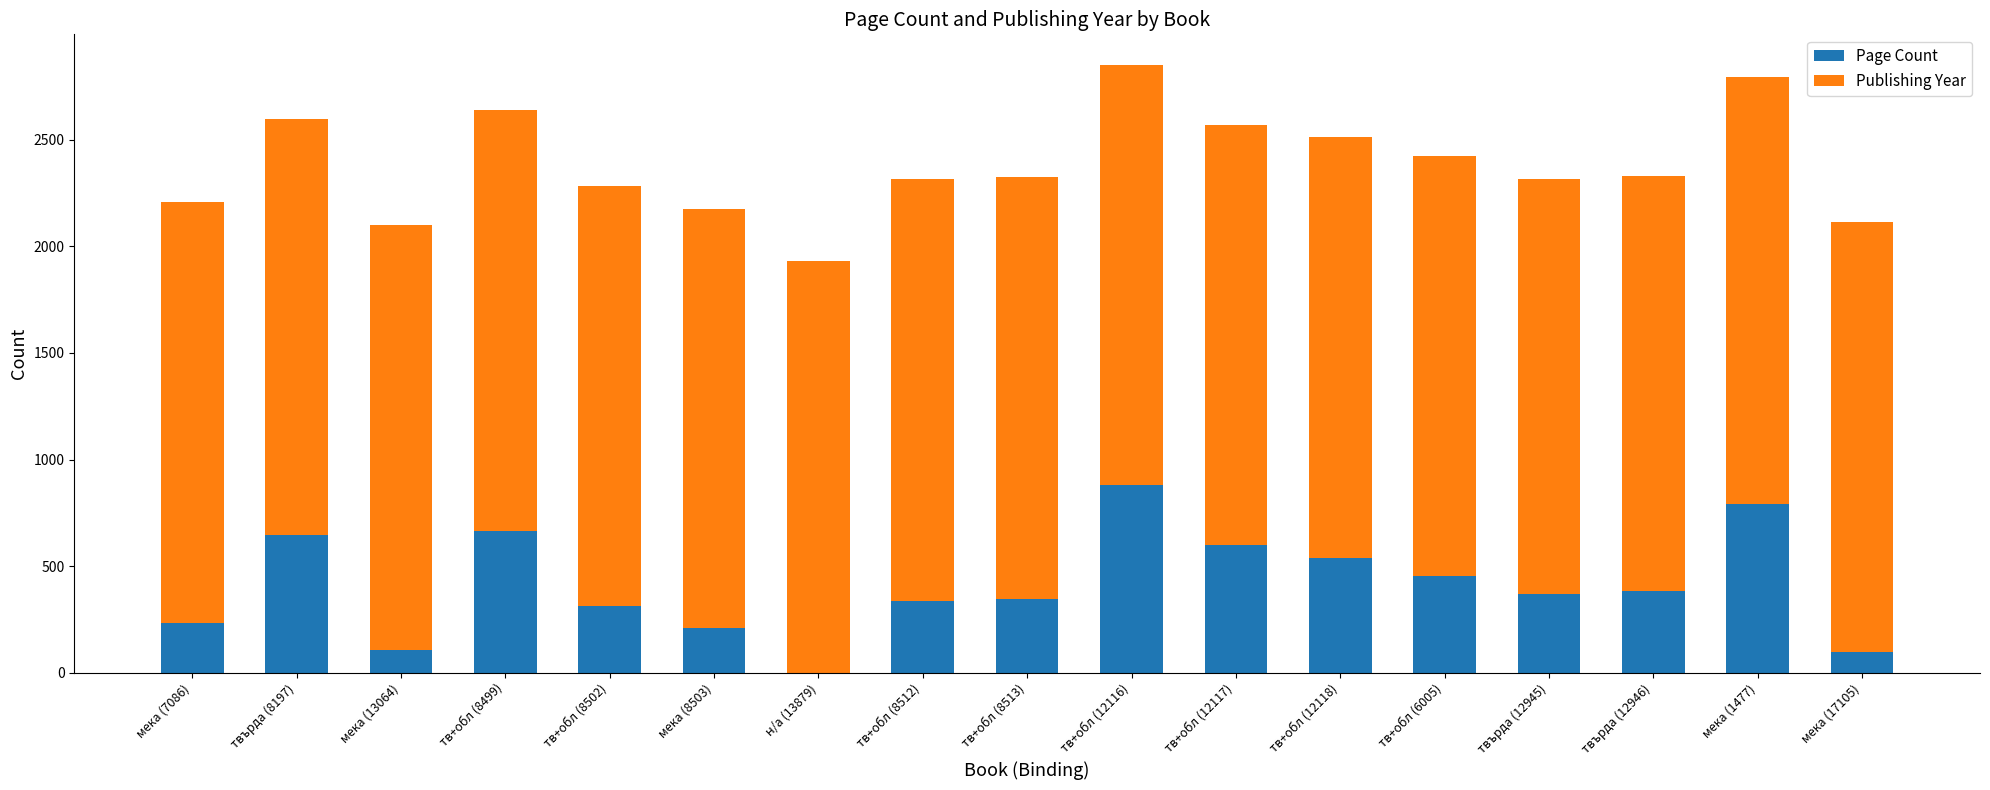

What are all the series names shown in the legend?

Page Count, Publishing Year